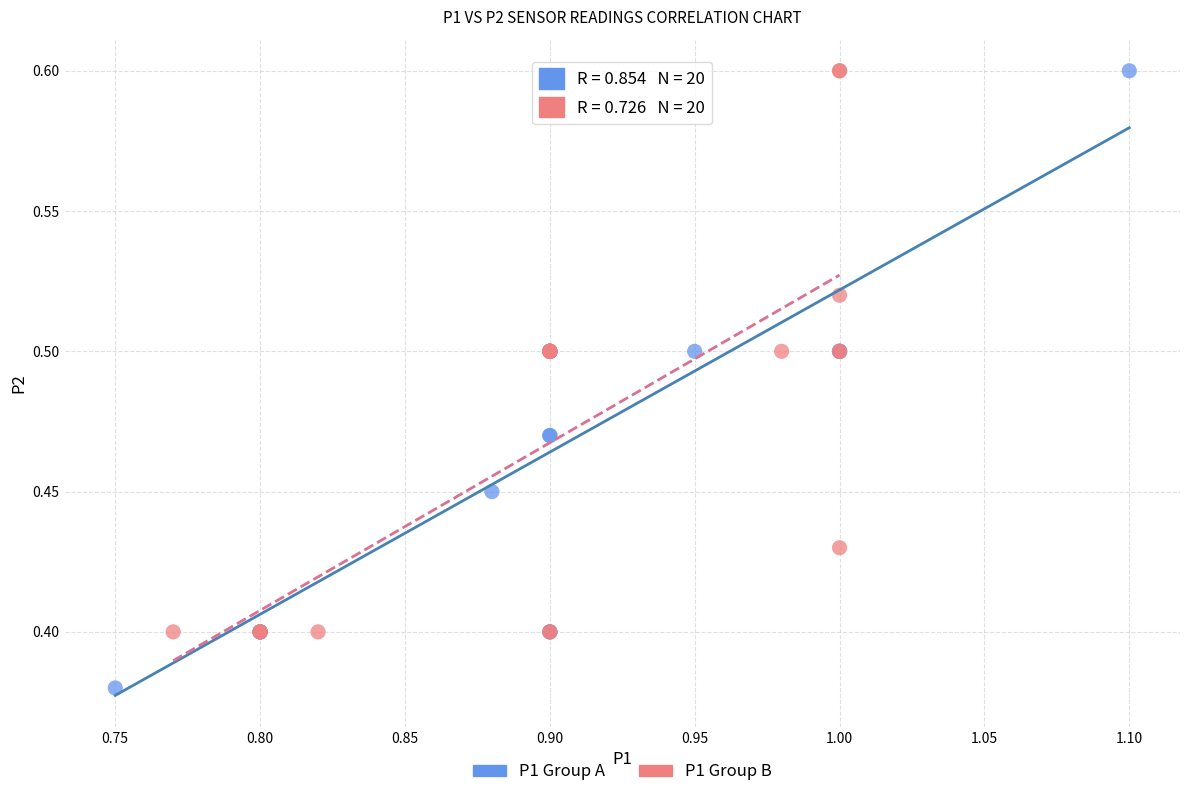

What are all the series names shown in the legend?

P1 Group A, P1 Group B